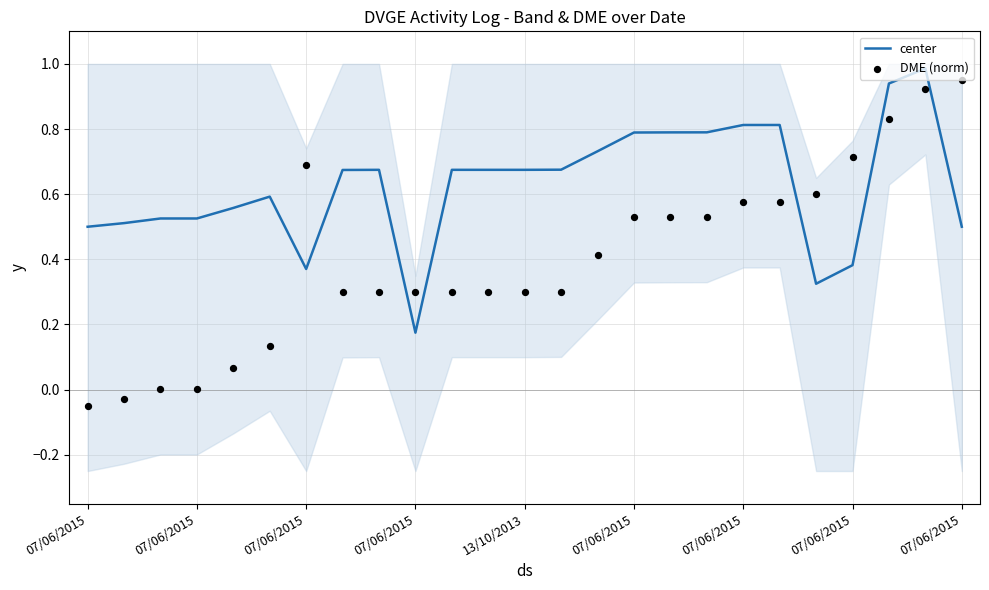

Which series has the largest total across all categories?

center